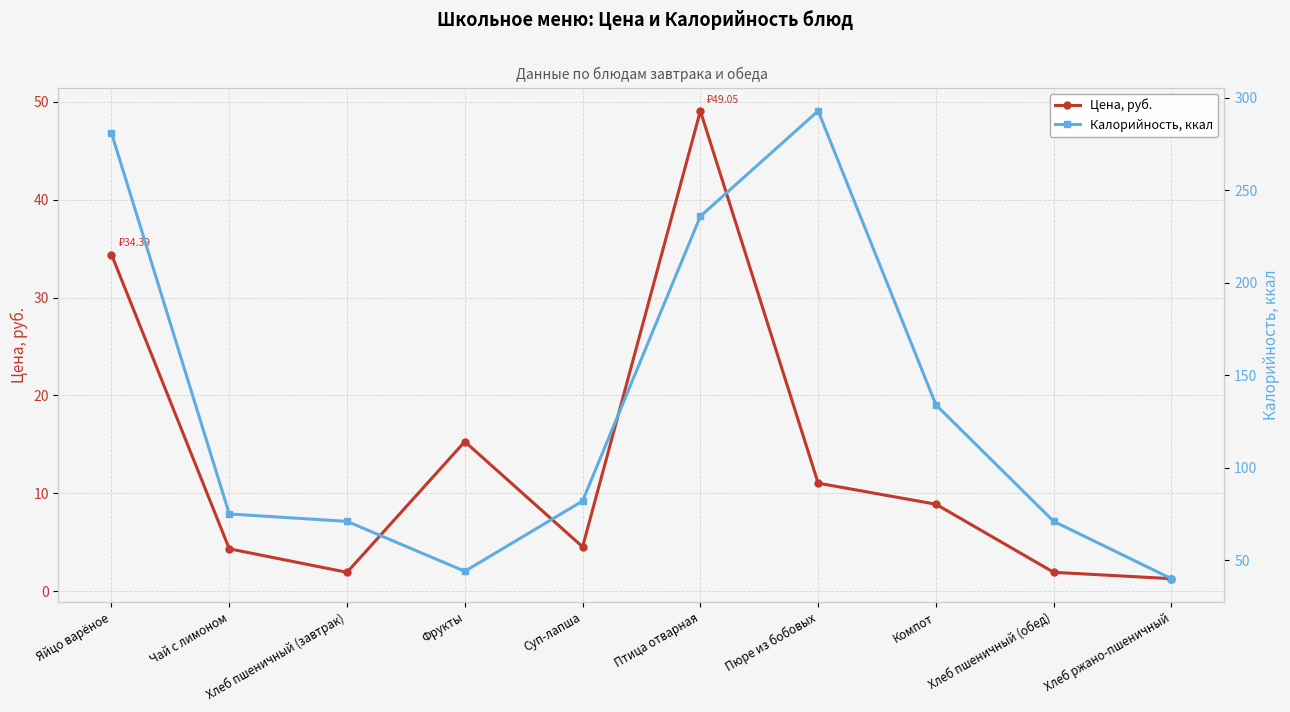

Reading right to left, list all the values displayed in this chart.

Цена, руб.: Хлеб ржано-пшеничный=1.3	Хлеб пшеничный (обед)=1.9	Компот=8.9	Пюре из бобовых=11.1	Птица отварная=49.0	Суп-лапша=4.5	Фрукты=15.3	Хлеб пшеничный (завтрак)=1.9	Чай с лимоном=4.3	Яйцо варёное=34.4
Калорийность, ккал: Хлеб ржано-пшеничный=40.0	Хлеб пшеничный (обед)=71.0	Компот=134.0	Пюре из бобовых=293.0	Птица отварная=236.0	Суп-лапша=82.0	Фрукты=44.0	Хлеб пшеничный (завтрак)=71.0	Чай с лимоном=75.0	Яйцо варёное=281.0